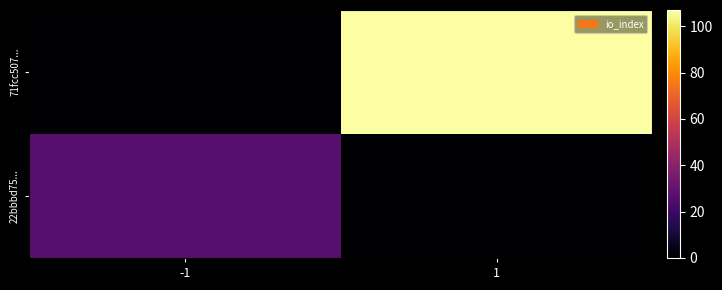

What is the maximum value shown in the chart?

107